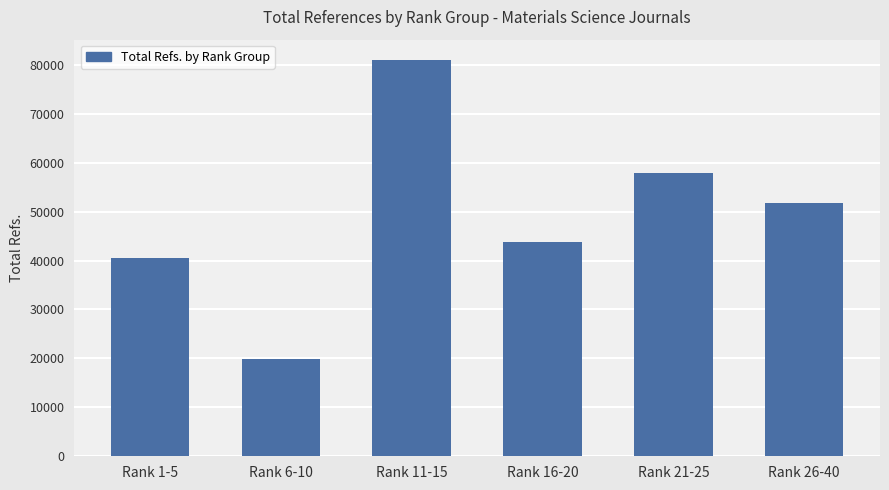

What is the difference between the maximum and minimum values?

61128